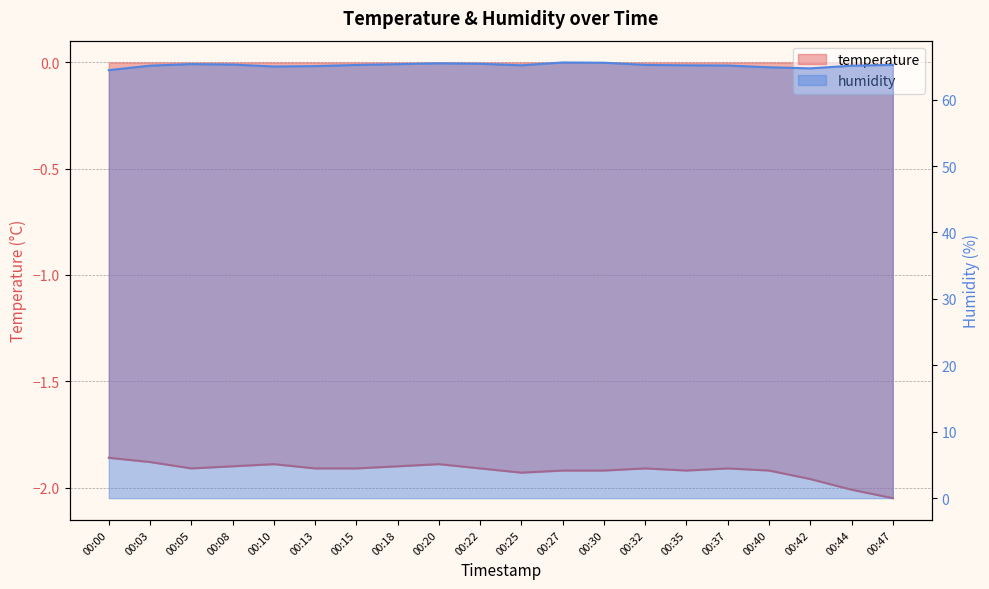

Which series has the largest range (max minus min)?

humidity